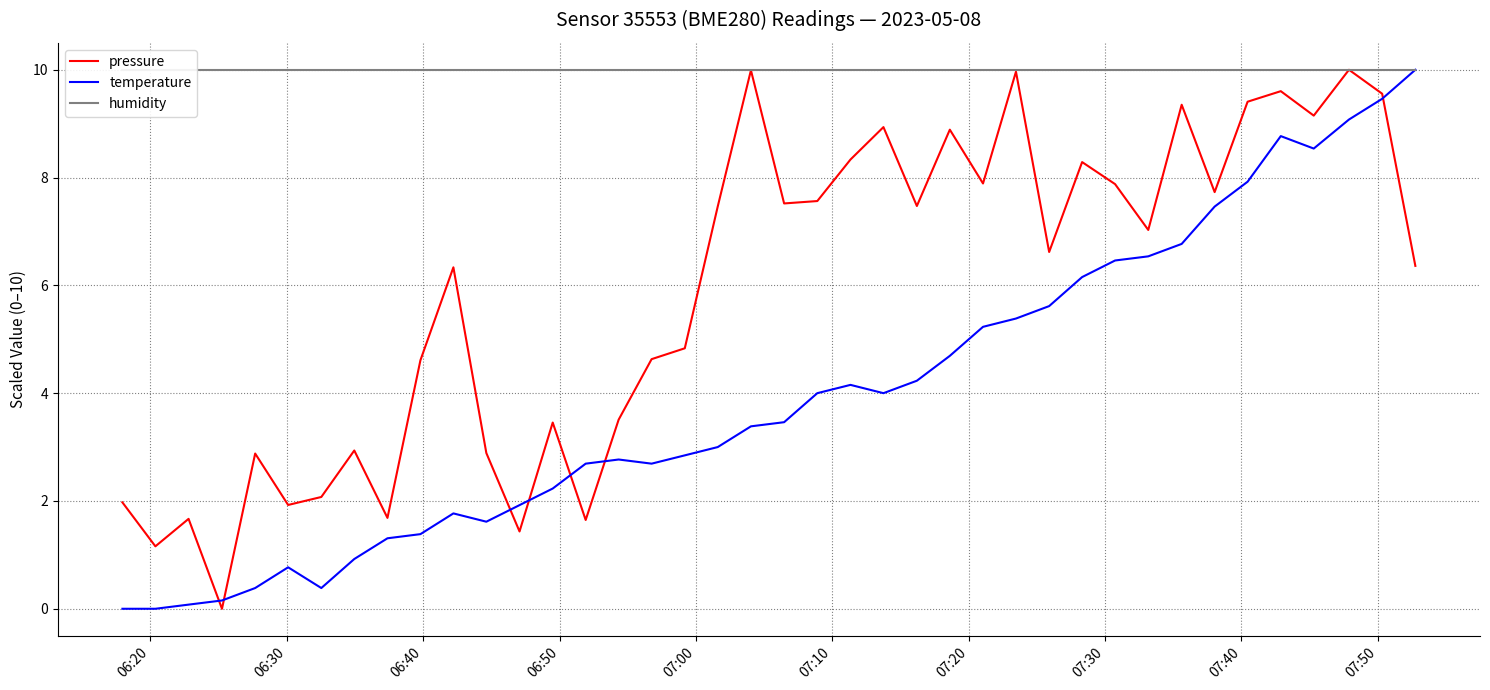

What is the highest value of the pressure series?

10.0